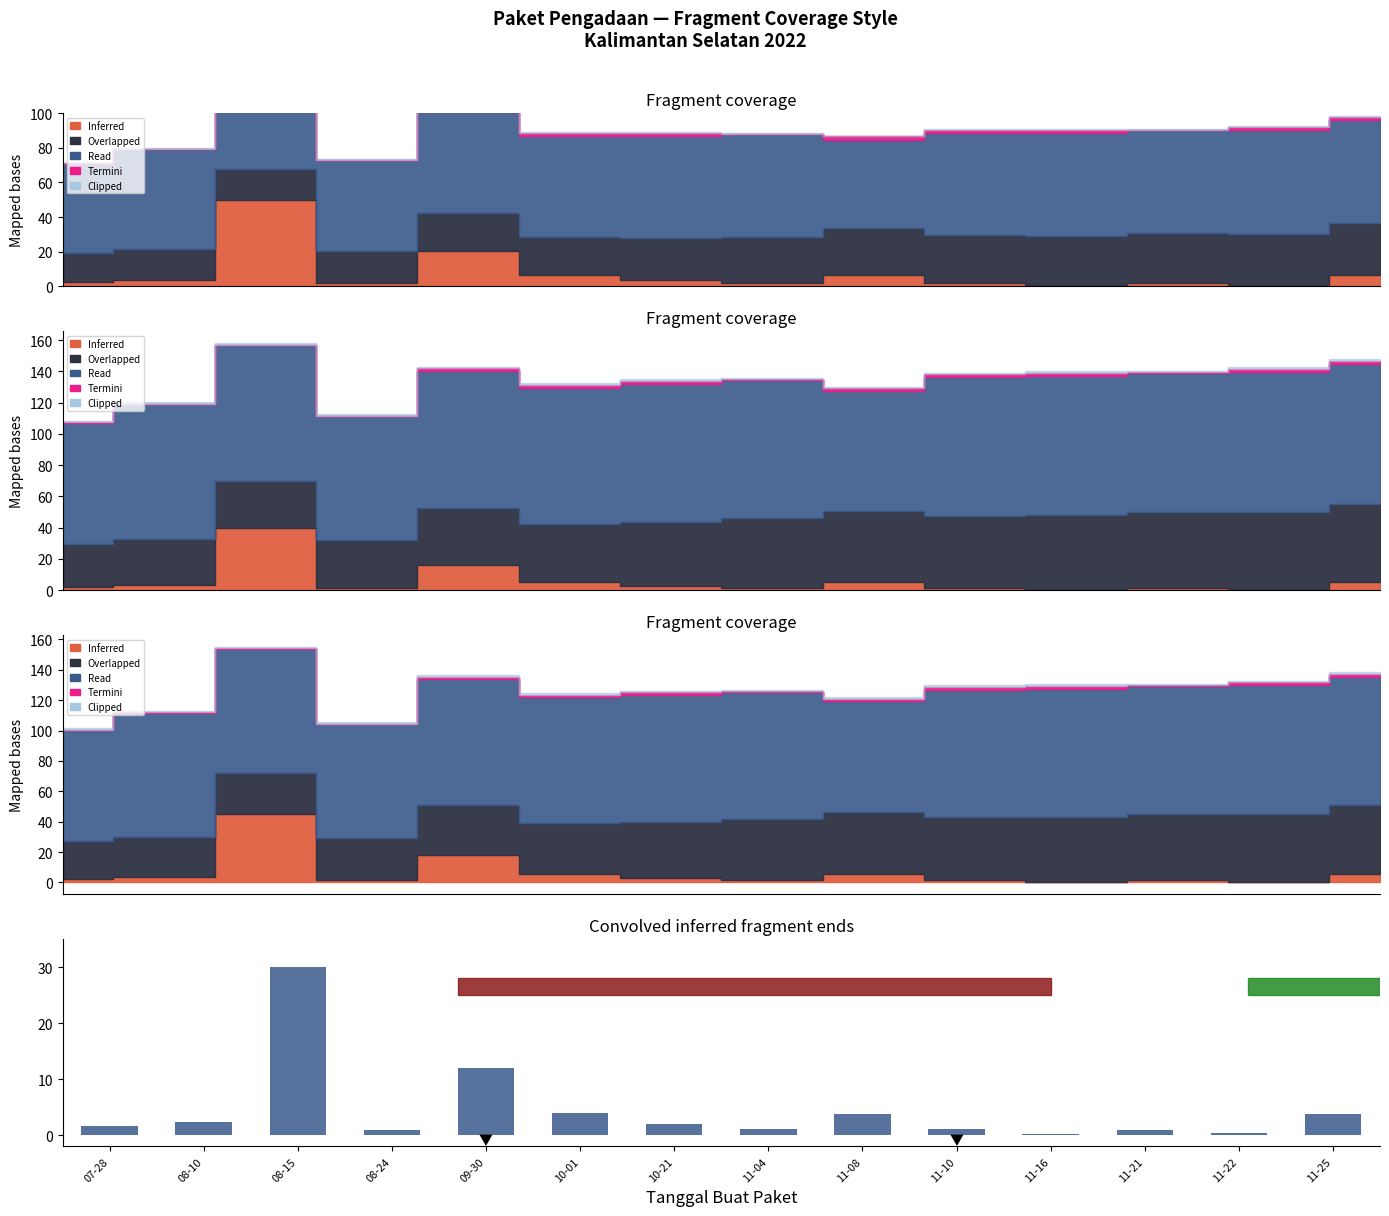

Where is the data nearest to the value 15?

09-30